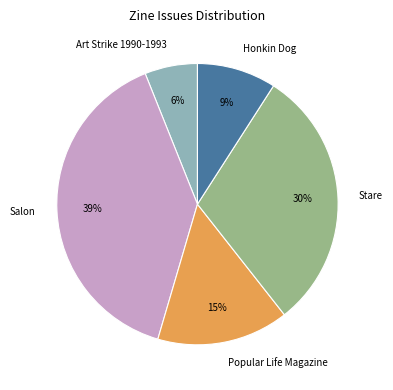

The Art Strike 1990-1993 slice represents 6% of the pie. True or false?

True